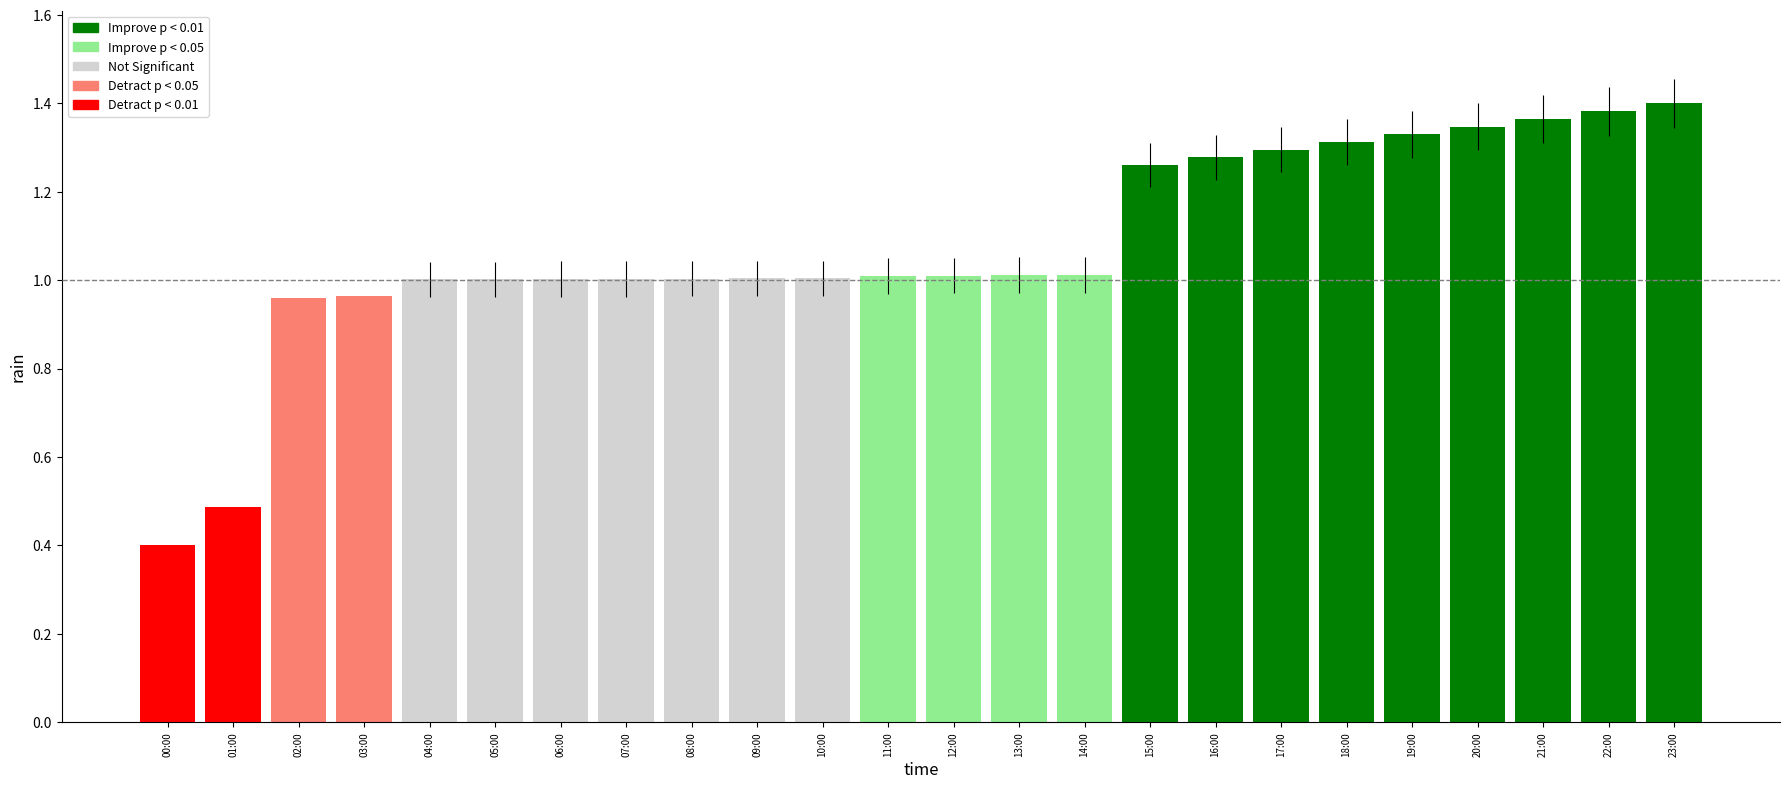

What is the label of the 6th bar from the left?

05:00